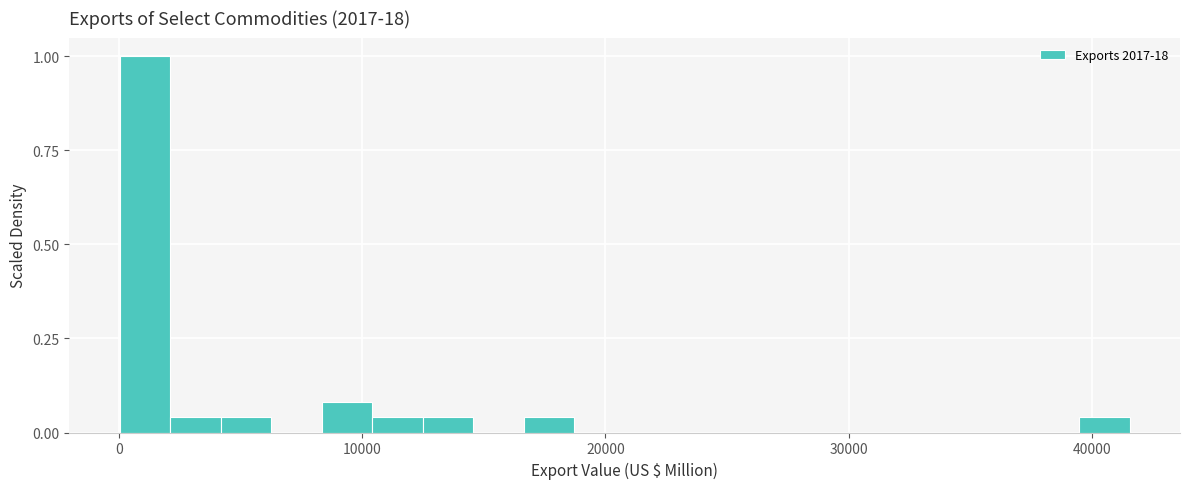

Around what value on the x-axis is the tallest bar? Give the approximate position of its centre, as read against the axis.

1000